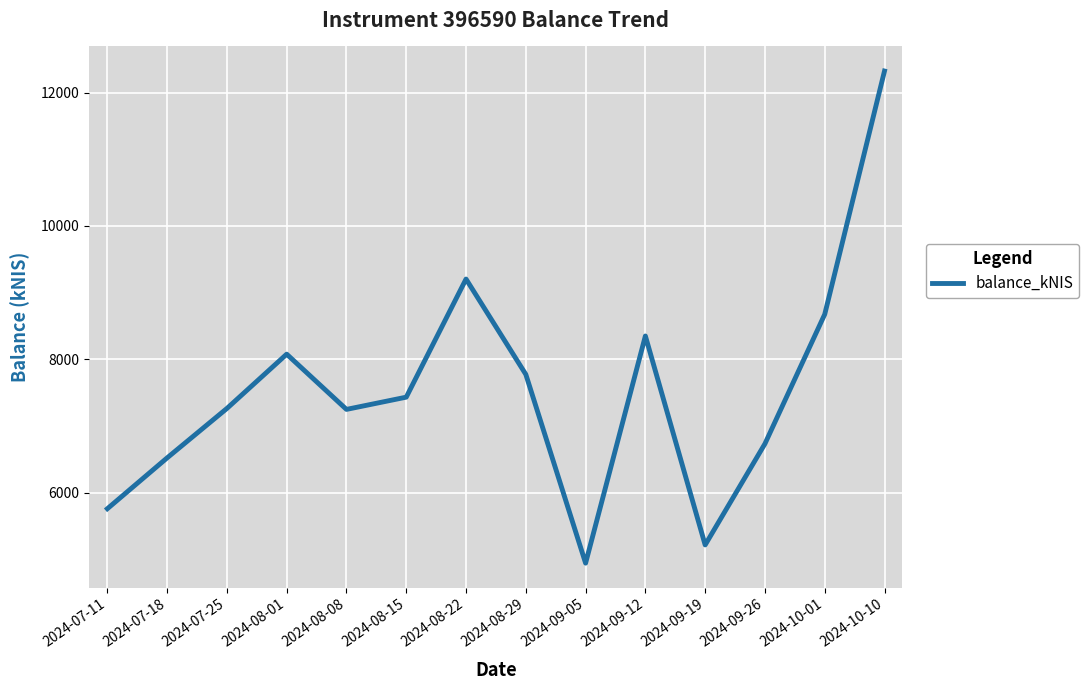

How many series are shown in this chart?

1